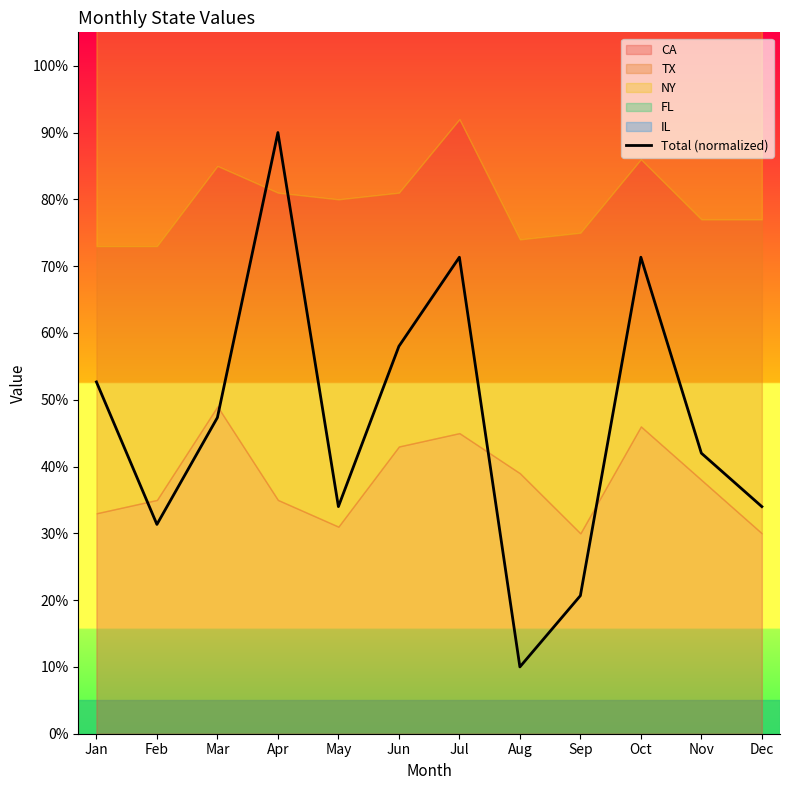

What is the ratio of the value at Feb to the value at Jun?

0.5